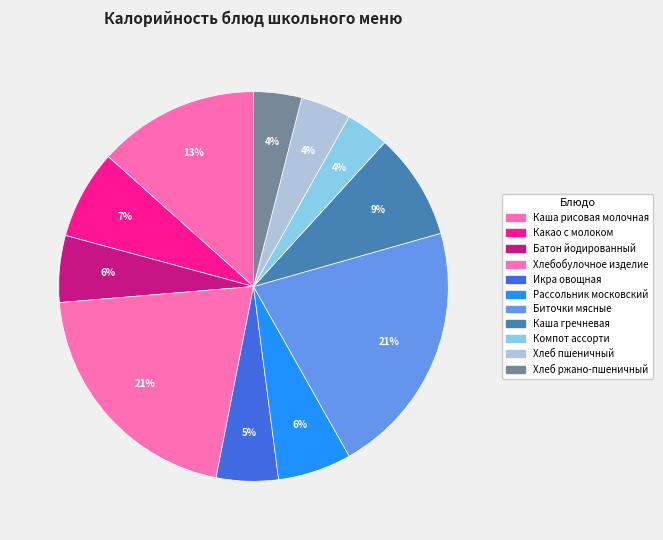

Rank the categories by value from lowest to highest.

Компот ассорти, Хлеб ржано-пшеничный, Хлеб пшеничный, Икра овощная, Батон йодированный, Рассольник московский, Какао с молоком, Каша гречневая, Каша рисовая молочная, Хлебобулочное изделие, Биточки мясные